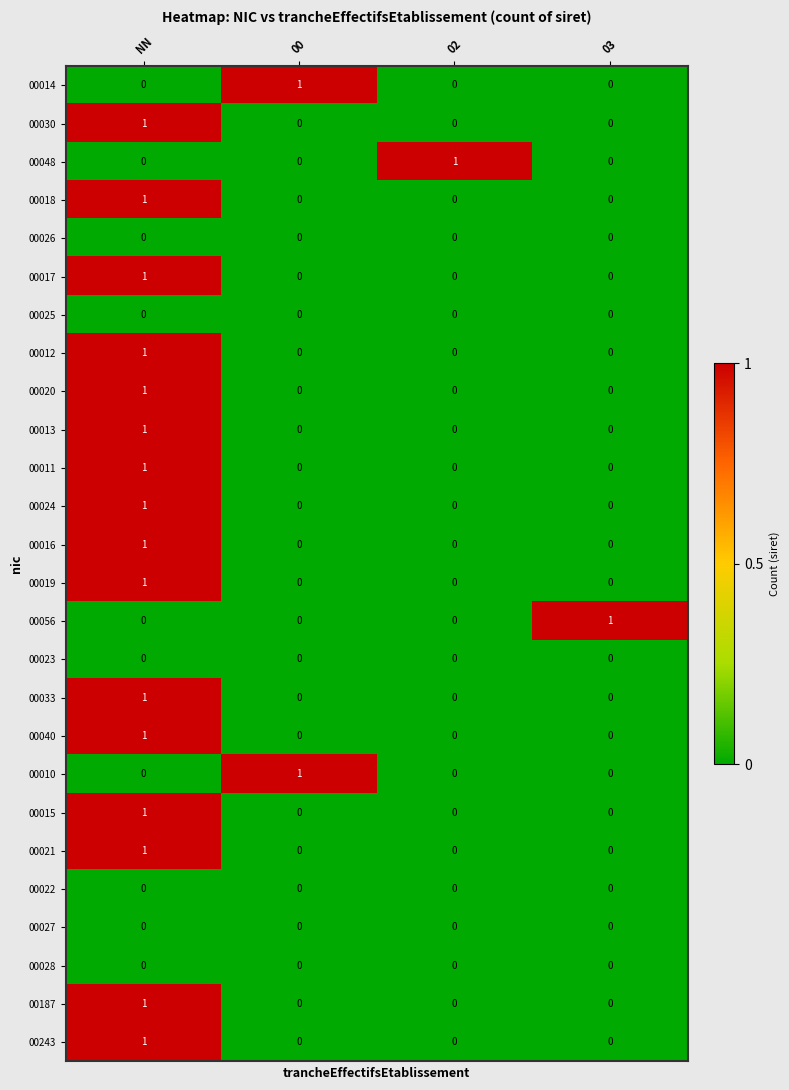

Count the 00014 values in the range 0 to 1.

4